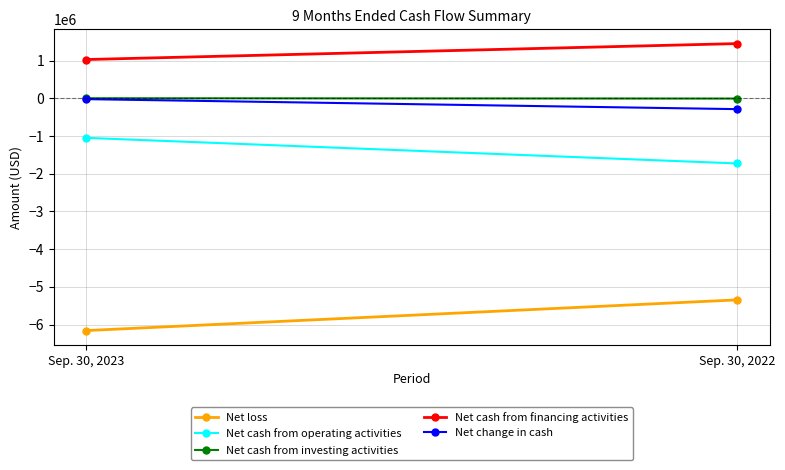

Reading left to right, list all the values displayed in this chart.

Net loss: -6157453	-5343899
Net cash from operating activities: -1050056	-1728821
Net cash from investing activities: 0	-8710
Net cash from financing activities: 1025994	1448314
Net change in cash: -24062	-289217